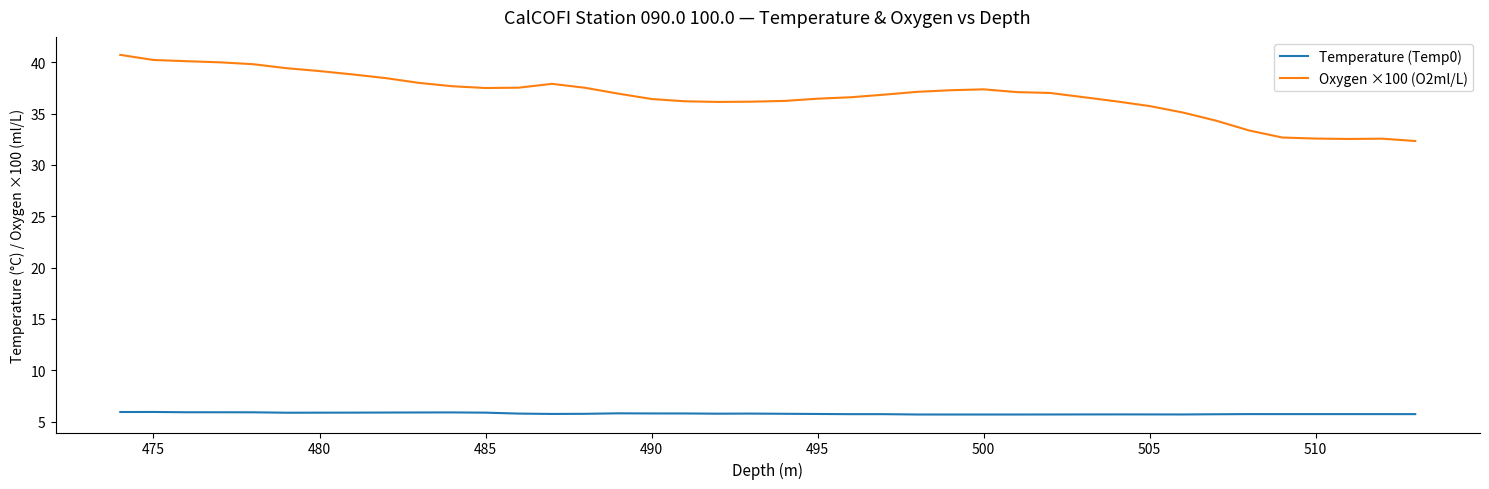

What is the difference between the maximum and minimum values in the Oxygen ×100 (O2ml/L) series?

8.4